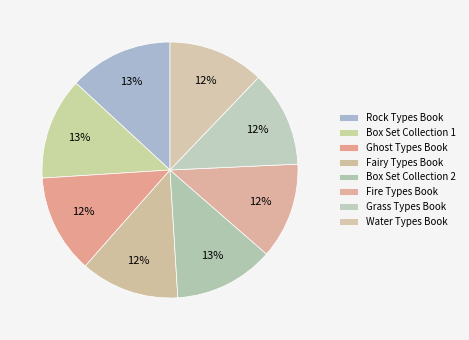

What percentage is NOT represented by Ghost Types Book?

87.5%